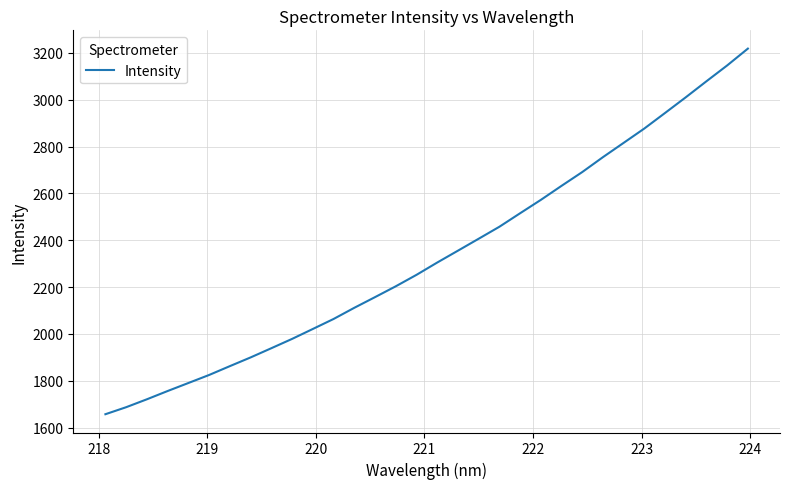

What is the difference between the maximum and minimum values?

1561.0